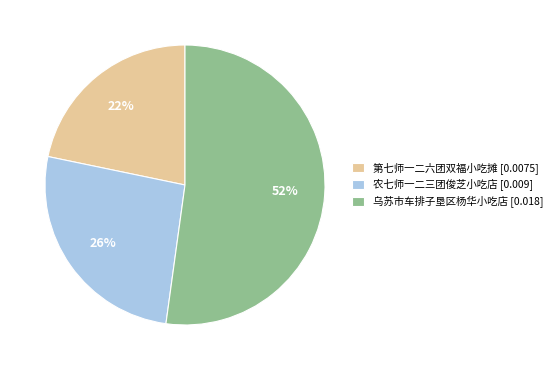

Is 第七师一二六团双福小吃摊 the majority of the pie?

No